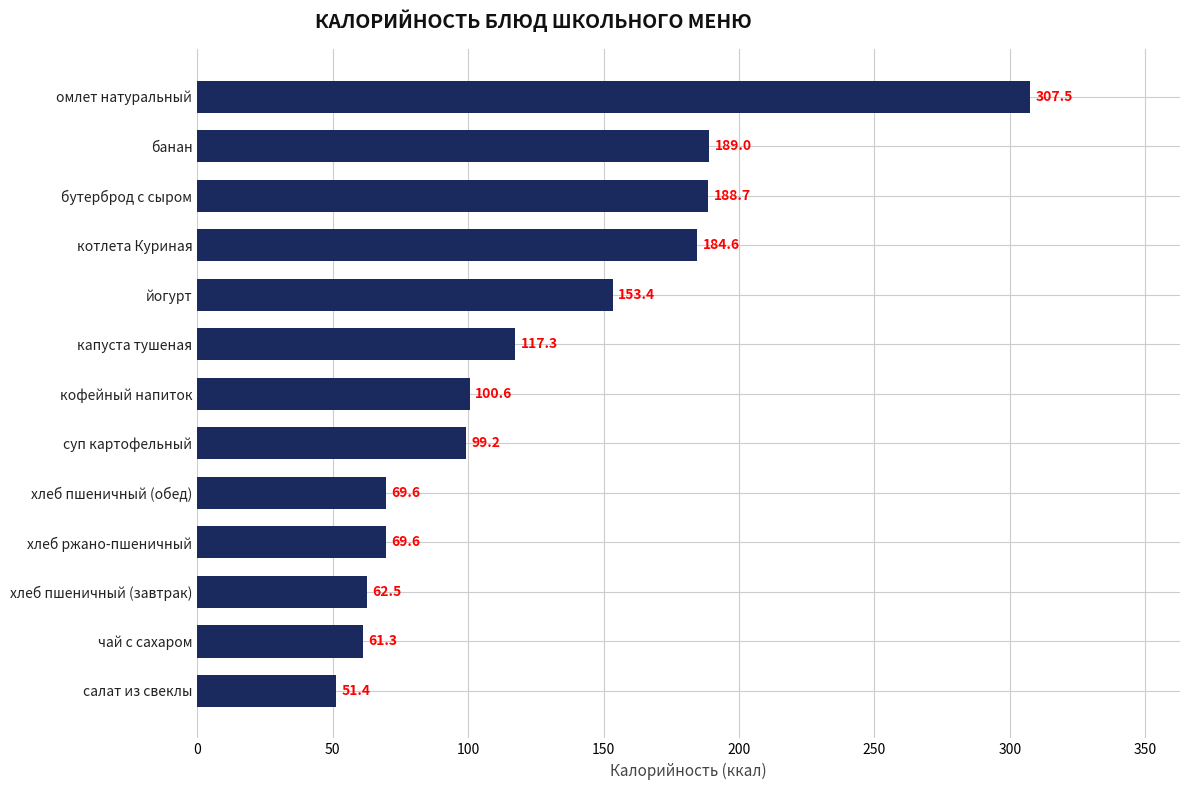

Which has a higher value, хлеб пшеничный (завтрак) or капуста тушеная?

капуста тушеная